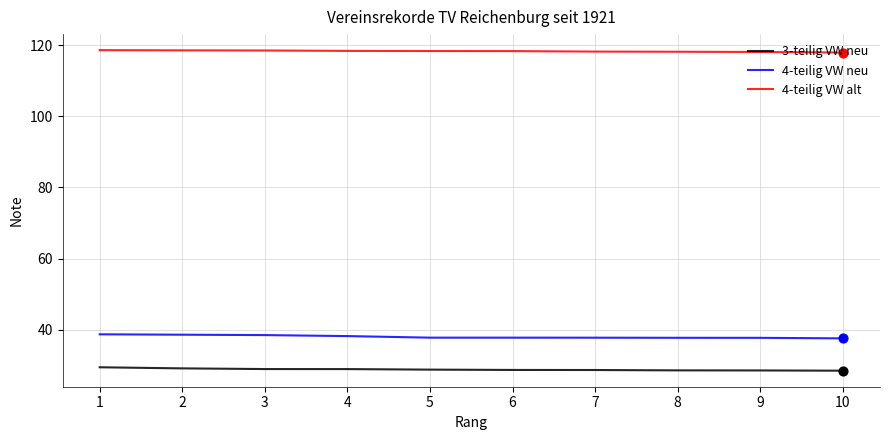

Is the value of 4-teilig VW alt at 2 greater than the value of 4-teilig VW neu at 1?

Yes